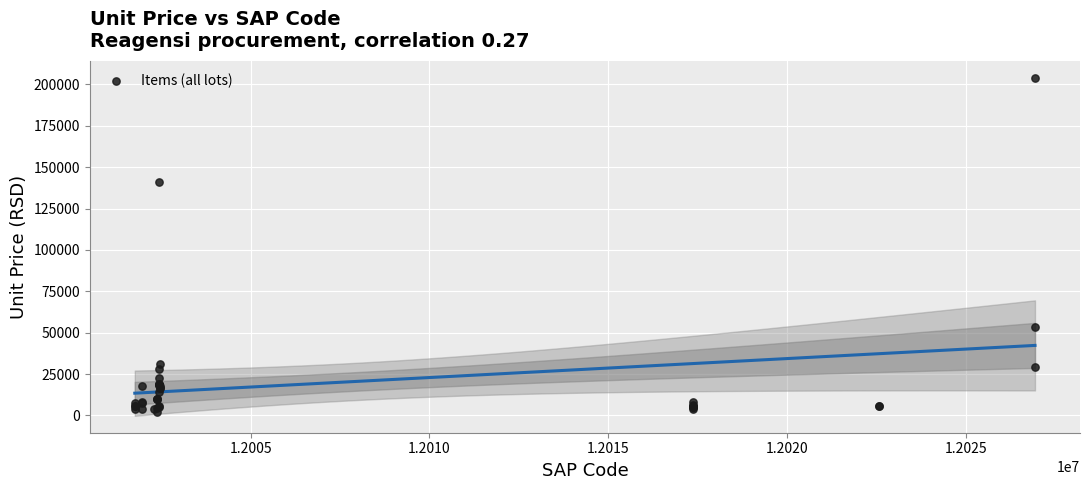

What Y value in the scatter plot is closest to 103125?

140880